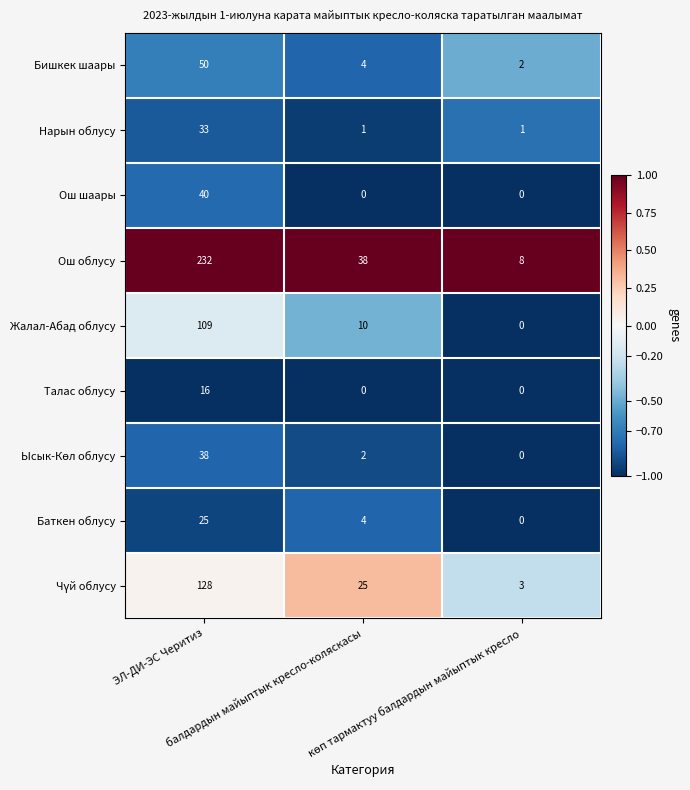

Which series has the widest spread of values?

Ош облусу